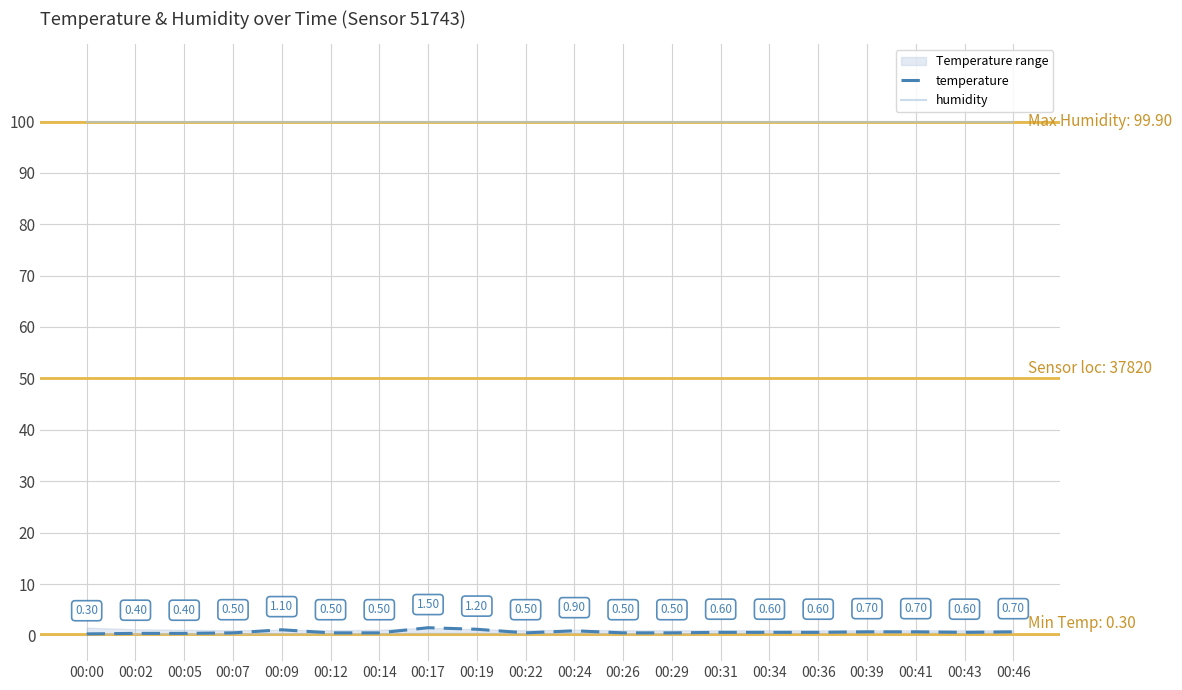

Which series has the largest total across all categories?

humidity